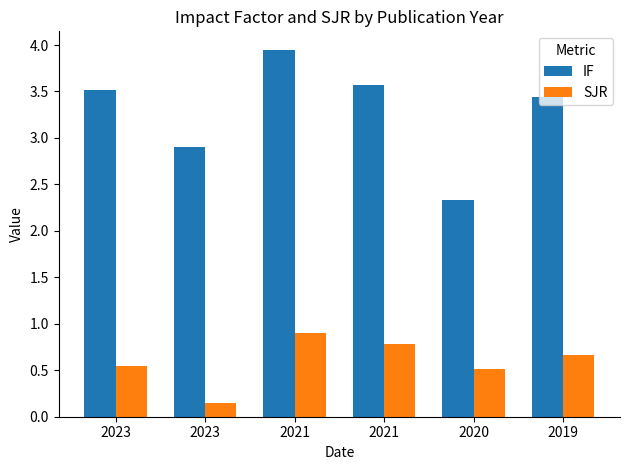

What is the maximum value shown in the chart?

4.0